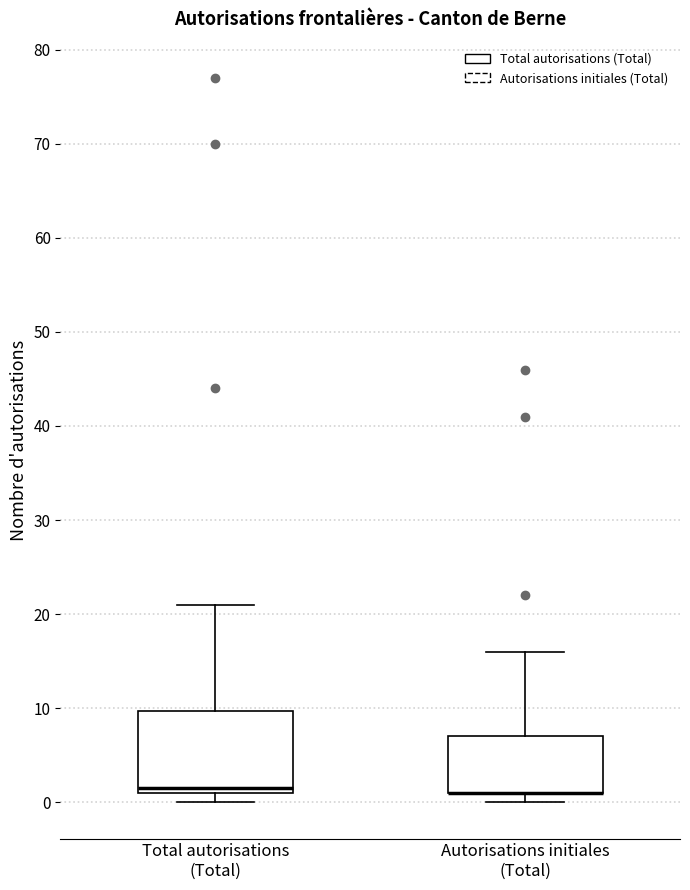

Which box is the tallest, from its lower edge to its upper edge?

Total autorisations (Total)